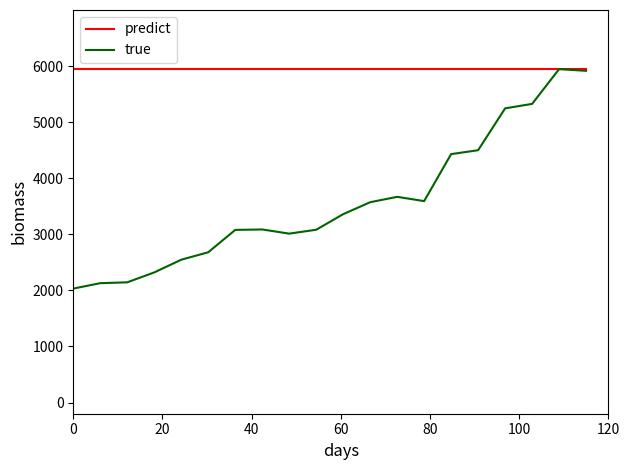

Which series has the largest total across all categories?

predict